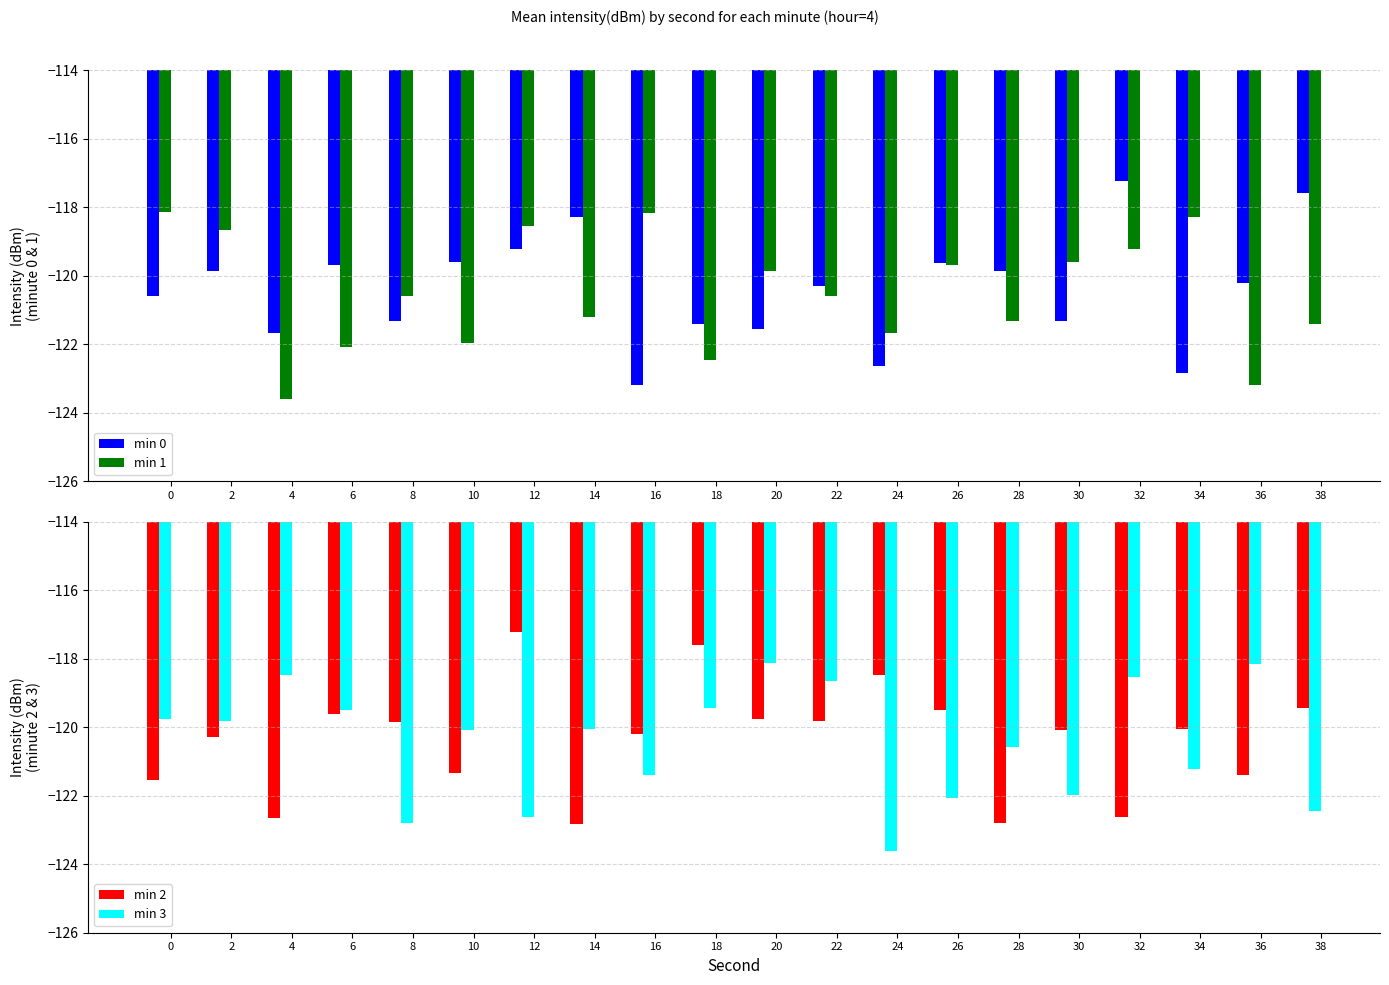

List the labels in order of min 0 value, smallest first.

16, 34, 24, 4, 20, 18, 30, 8, 0, 22, 36, 2, 28, 6, 26, 10, 12, 14, 38, 32